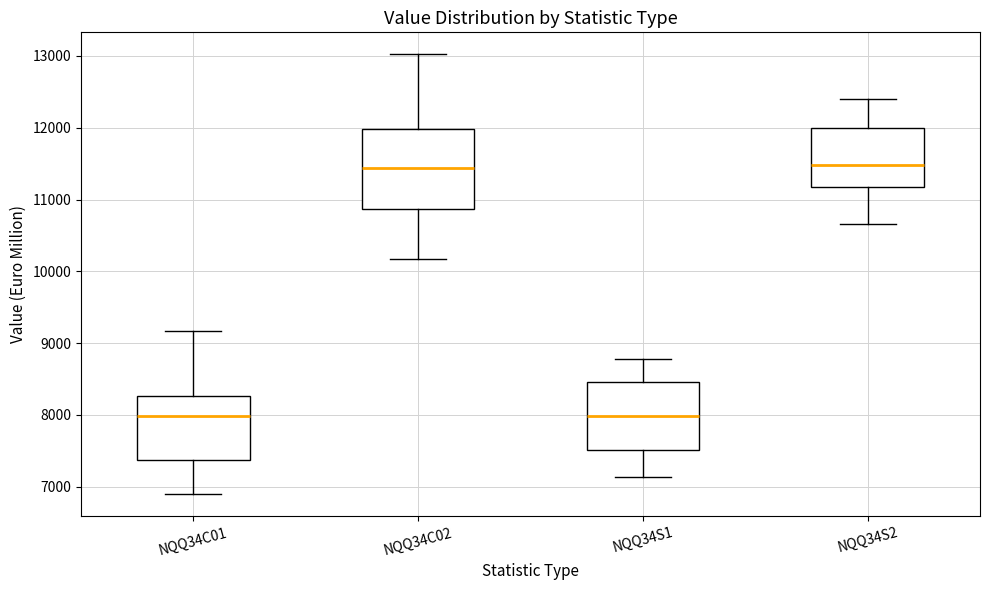

Where does the lower whisker of the box for NQQ34S1 end on the y-axis? The values are not printed on the chart, so give them approximately, as read against the axis.

7100